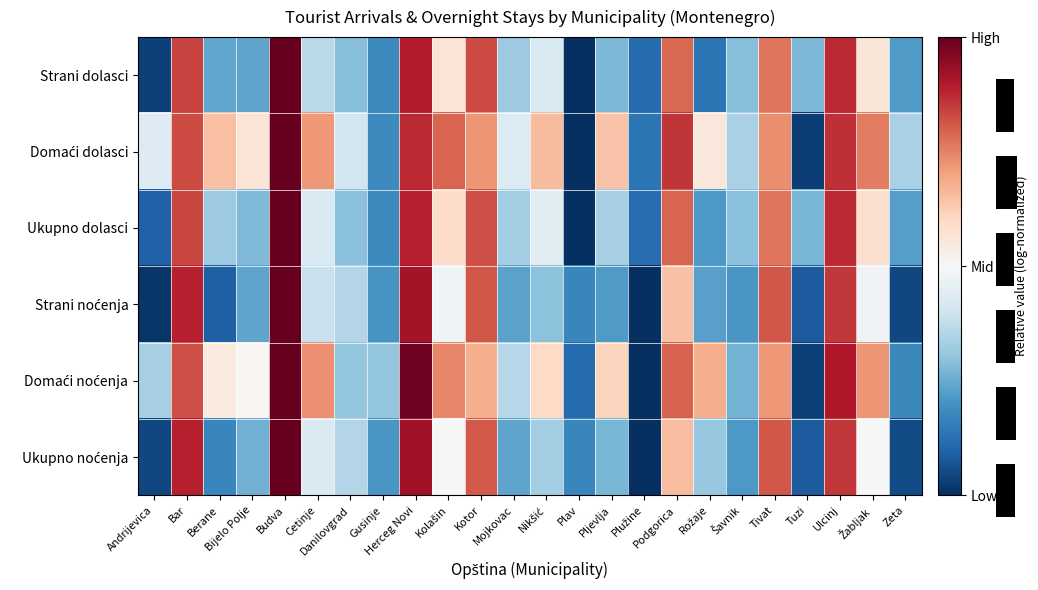

List the series in order of their peak value, highest first.

Strani dolasci, Domaći dolasci, Ukupno dolasci, Strani noćenja, Domaći noćenja, Ukupno noćenja